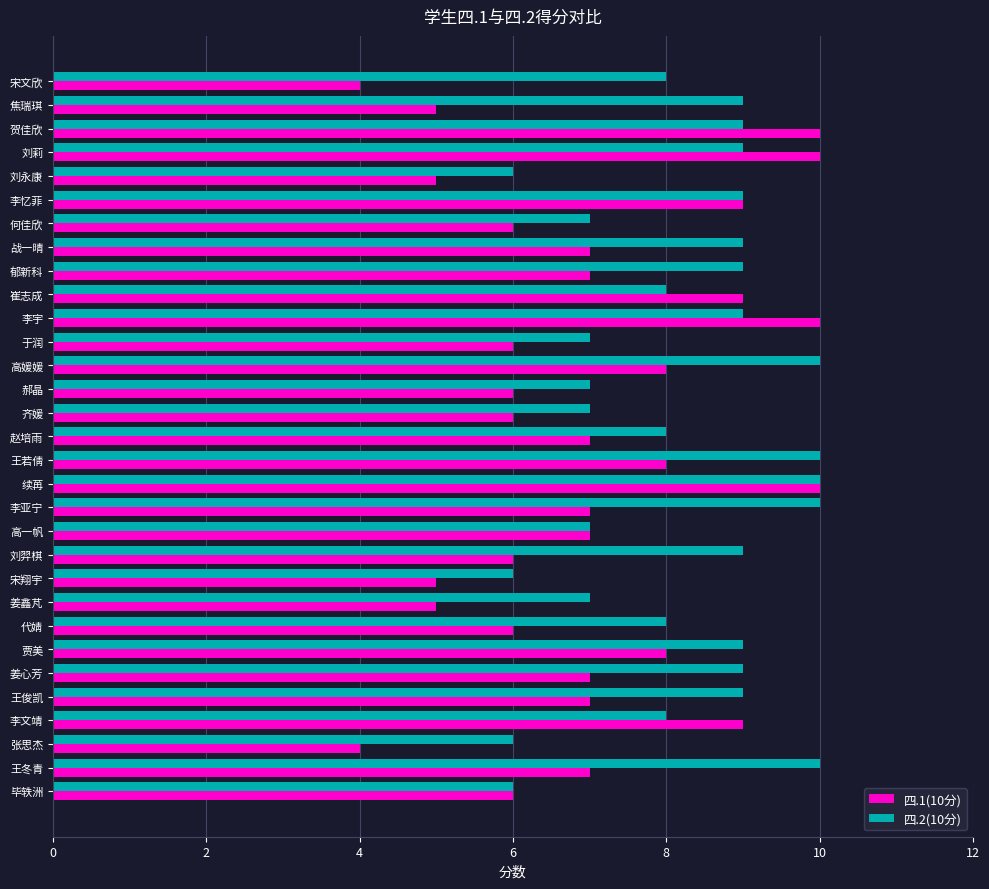

Which series has the largest range (max minus min)?

四.1(10分)